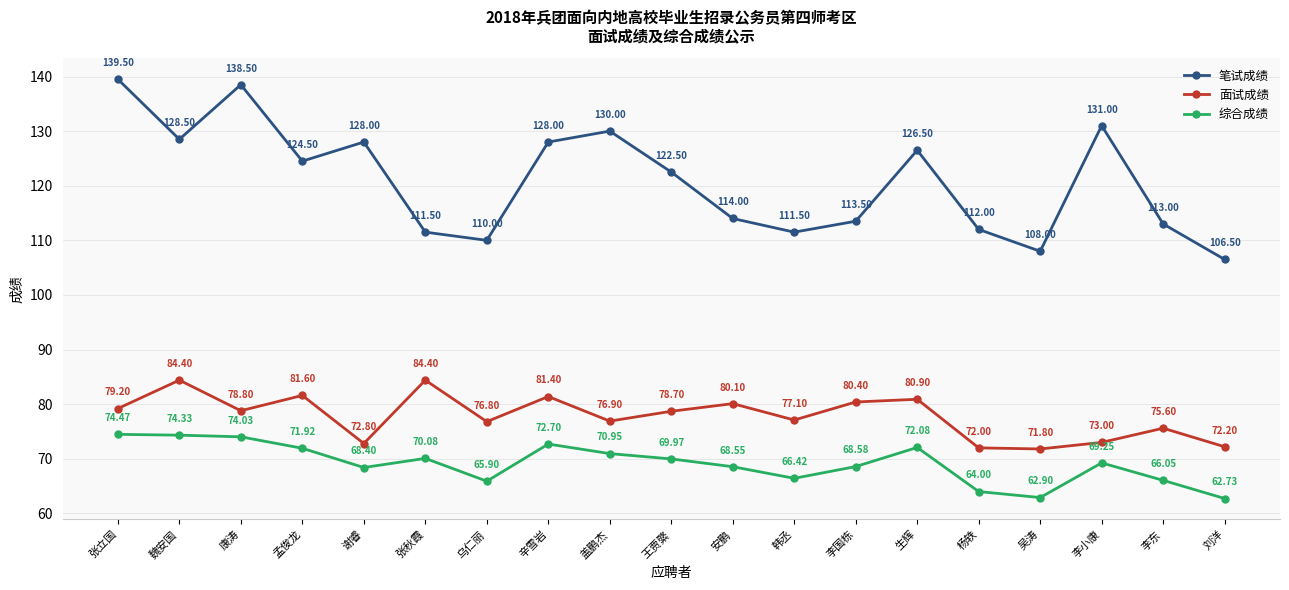

The value of 综合成绩 at 辛雪岩 is 72.7. True or false?

True